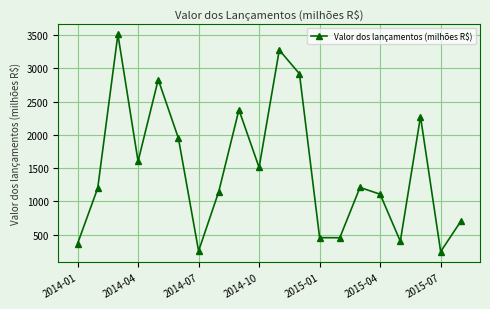

How many interior local peaks (higher than both neighbors) does the data have?

6